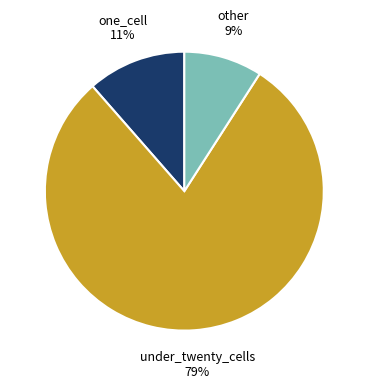

What is the largest slice in the pie chart?

under_twenty_cells